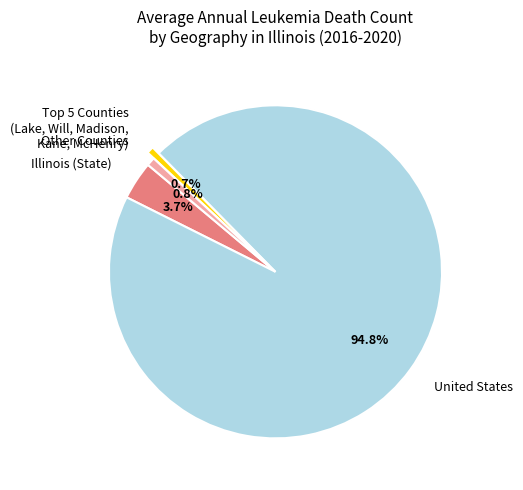

Which category has the biggest portion of the pie?

United States